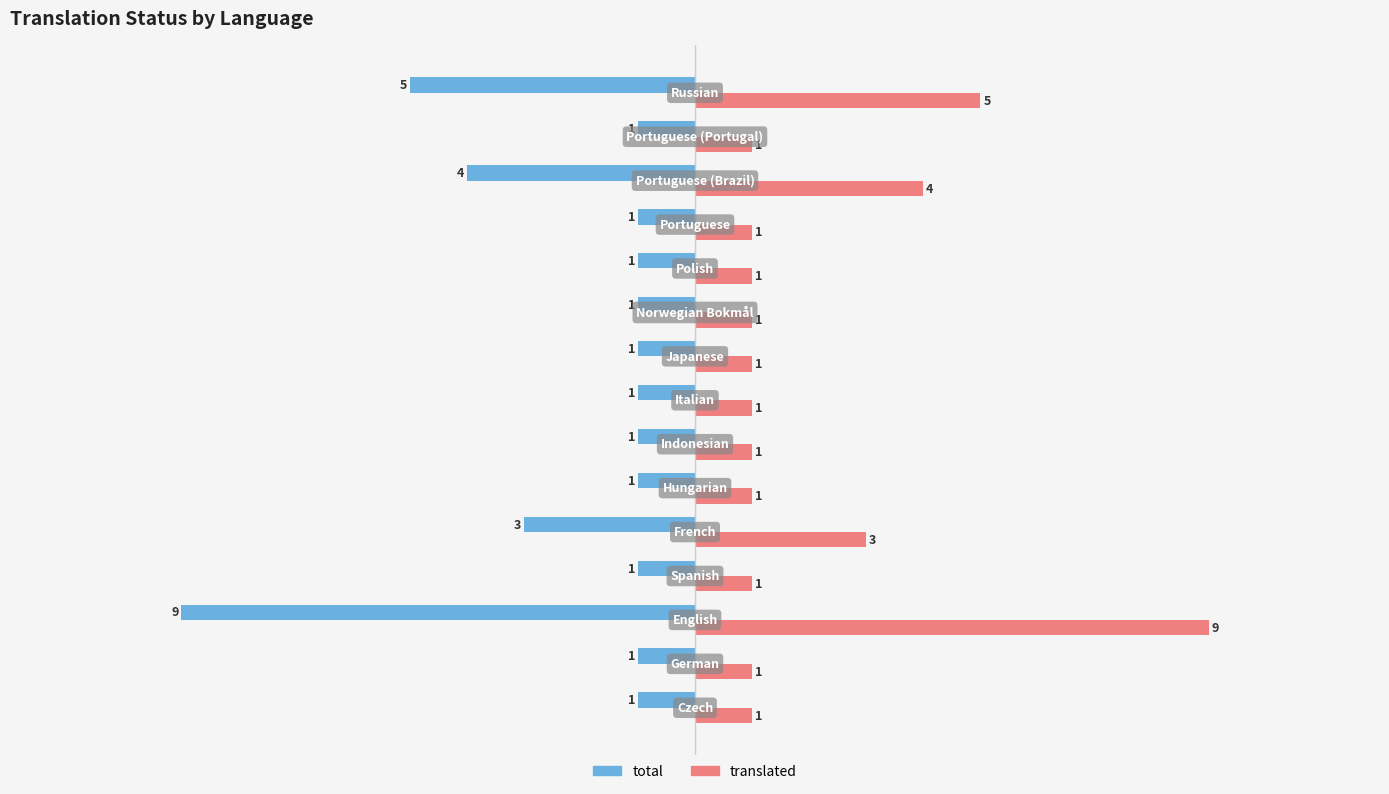

Rank the series by their maximum value, from highest to lowest.

translated, total